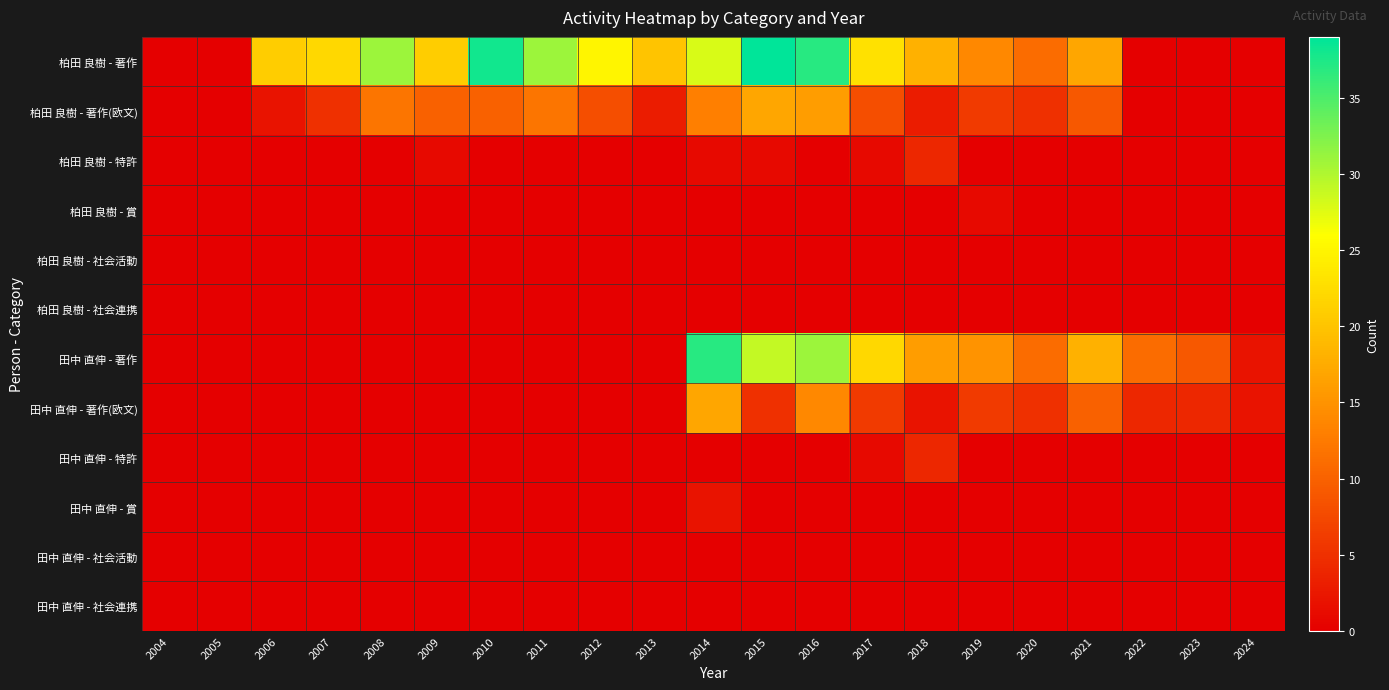

Which series has the widest spread of values?

柏田 良樹 - 著作